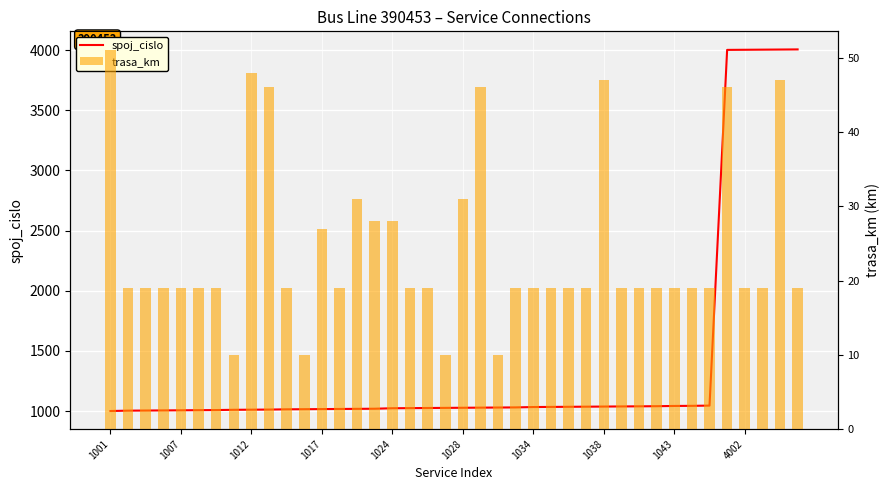

How many data points does each series have?

40